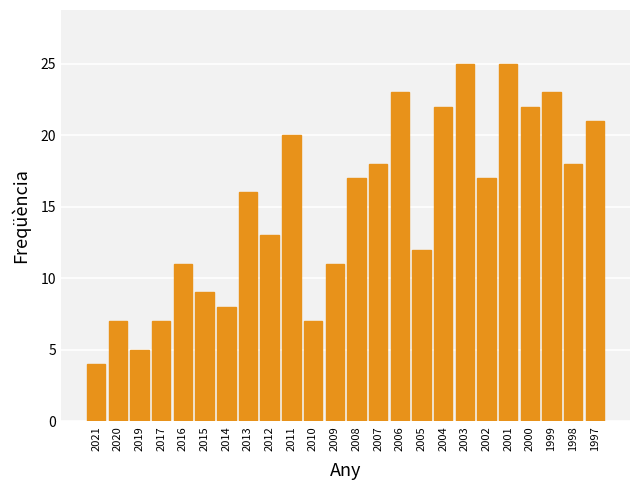

Reading right to left, what are all the values shown in this chart?

21	18	23	22	25	17	25	22	12	23	18	17	11	7	20	13	16	8	9	11	7	5	7	4